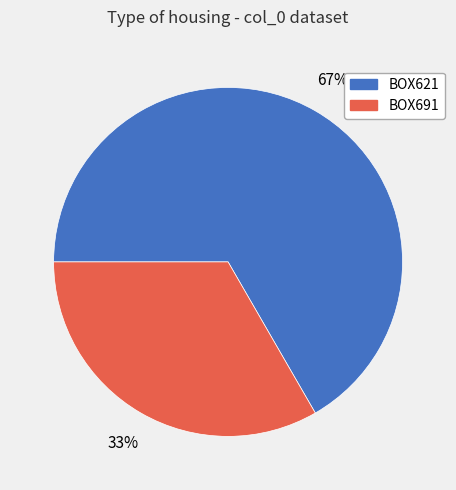

Is there a majority slice in this chart?

Yes